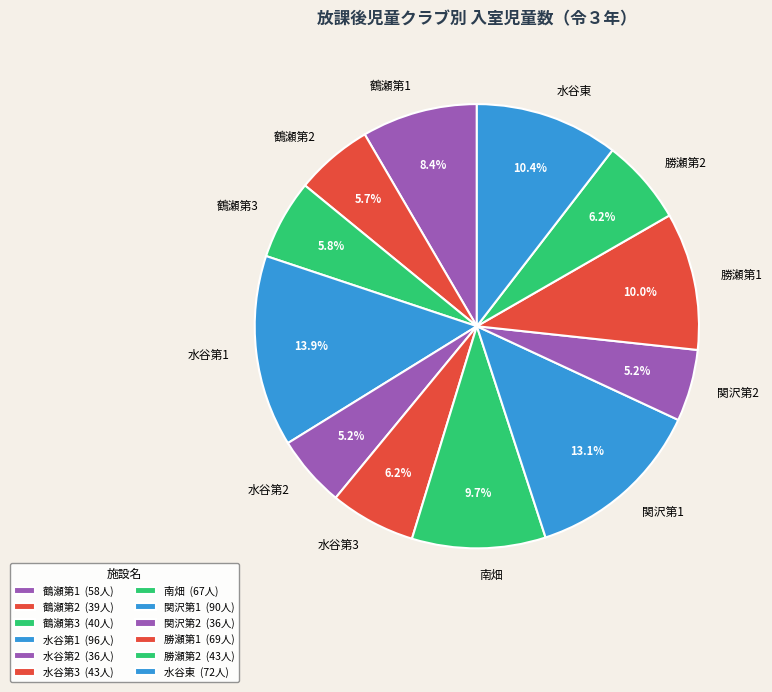

To the nearest percent, what percentage of the pie is 鶴瀬第3?

6%